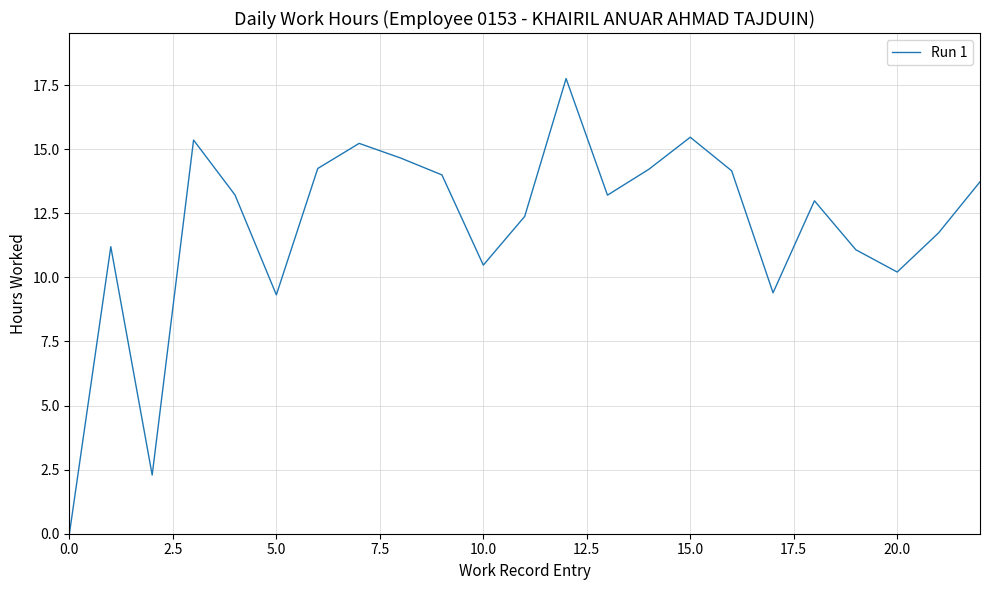

What is the maximum value shown in the chart?

17.8